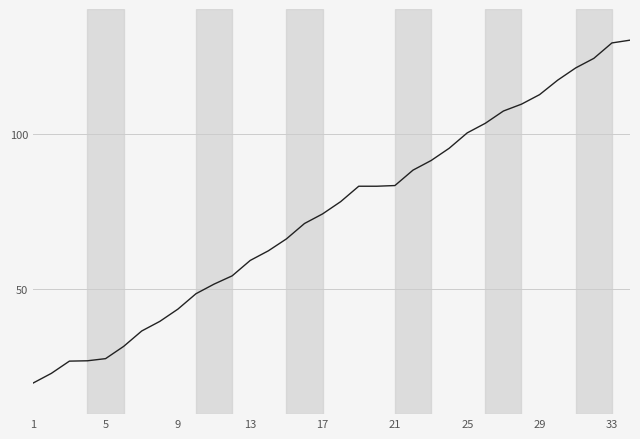

What is the smallest value displayed?

20.0